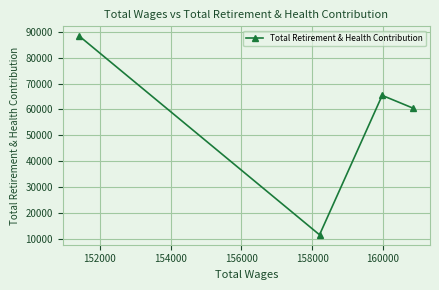

What is the difference between the maximum and second lowest values?

27862